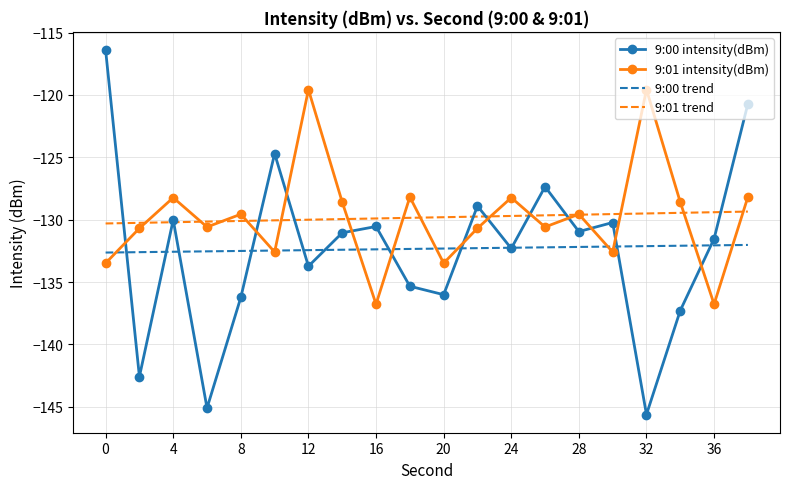

Which series has the widest spread of values?

9:00 intensity(dBm)